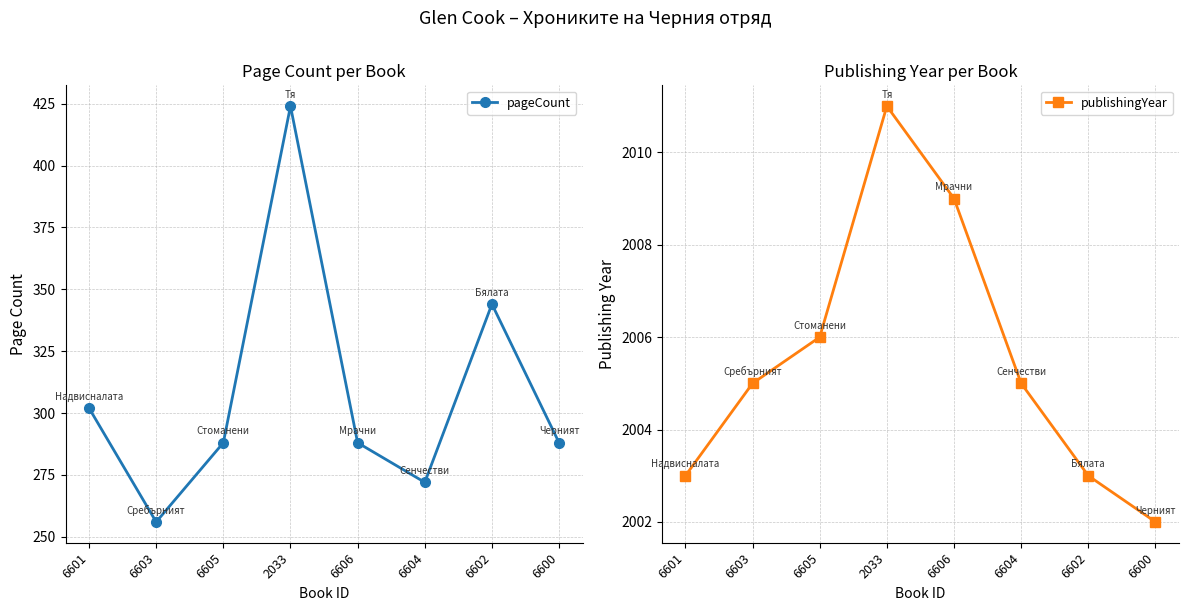

How many values in the publishingYear series are below 2005?

3